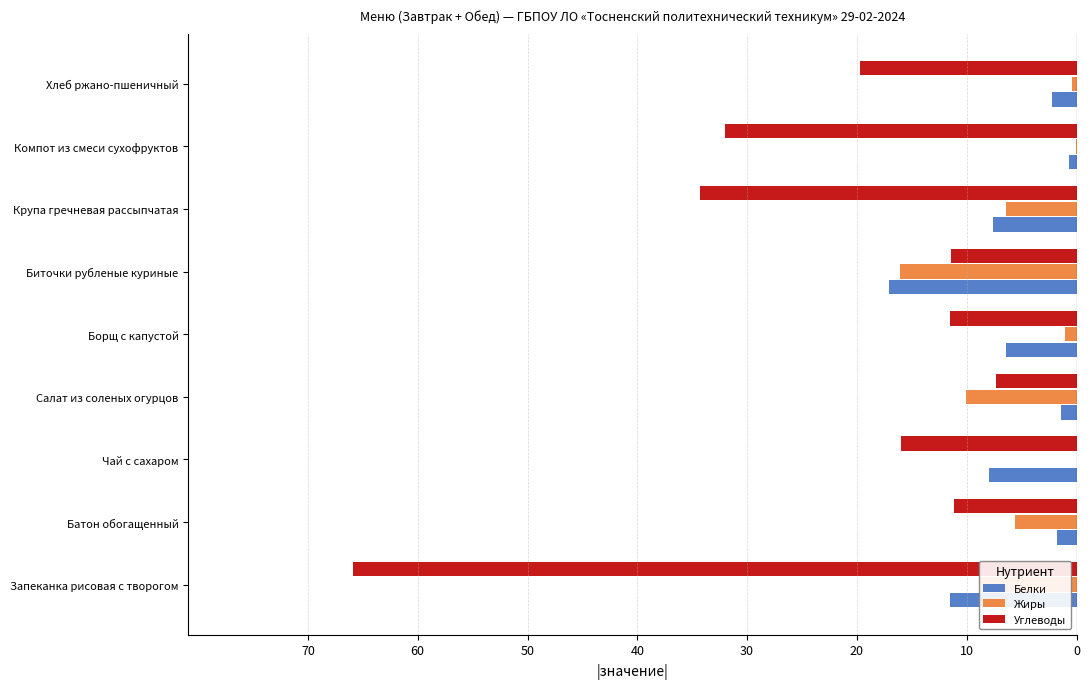

What are all the series names shown in the legend?

Белки, Жиры, Углеводы